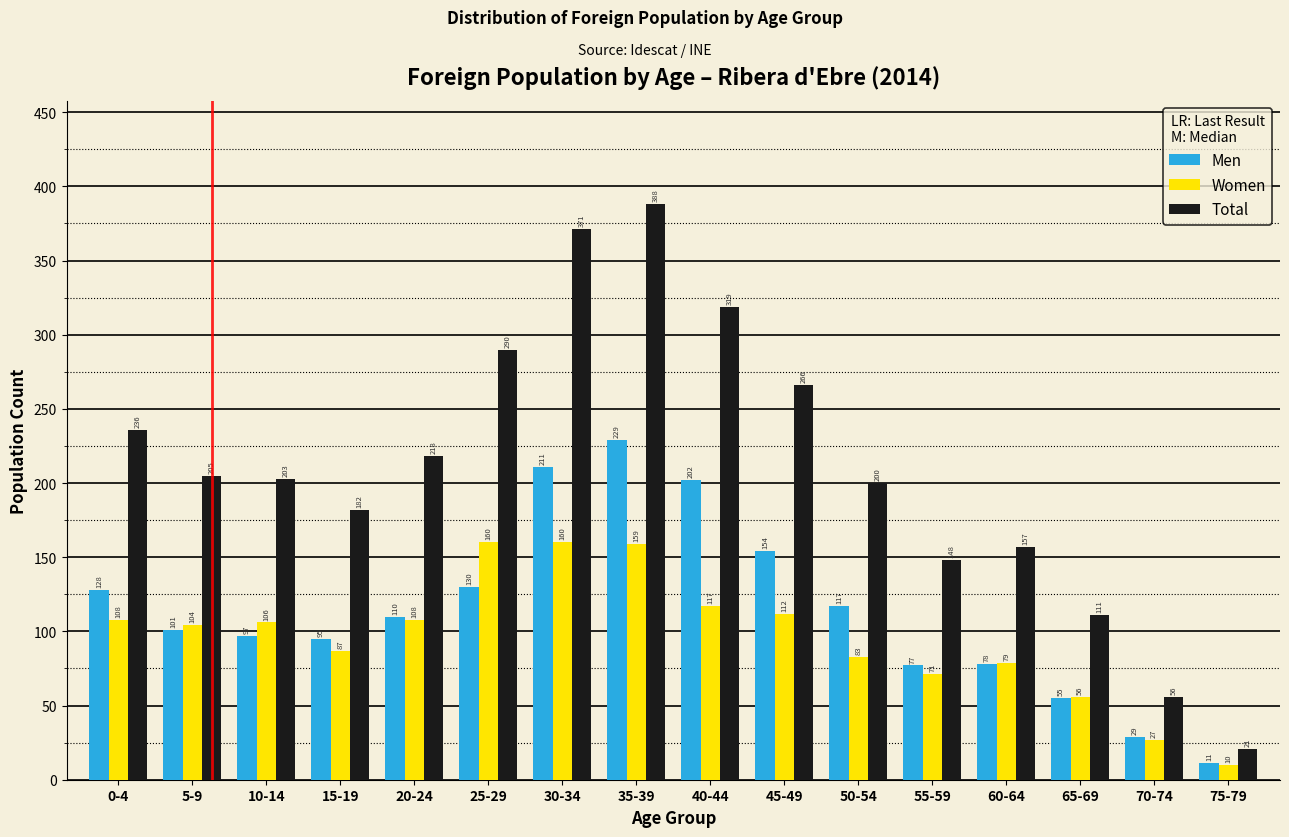

Reading left to right, extract all data points from this chart.

Men: 128	101	97	95	110	130	211	229	202	154	117	77	78	55	29	11
Women: 108	104	106	87	108	160	160	159	117	112	83	71	79	56	27	10
Total: 236	205	203	182	218	290	371	388	319	266	200	148	157	111	56	21